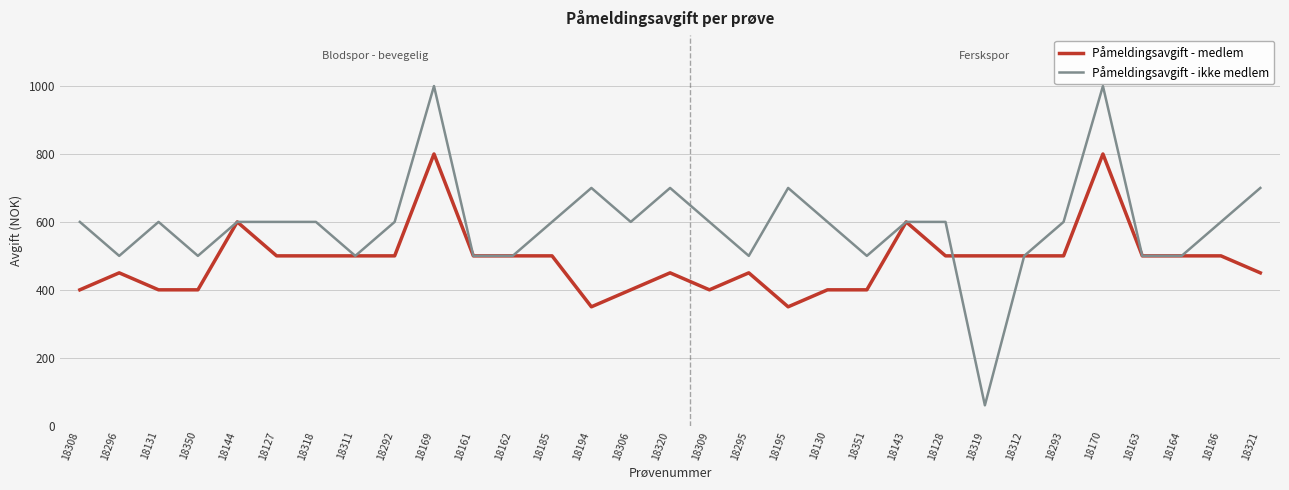

The value of Påmeldingsavgift - medlem at 18311 is 500. True or false?

True